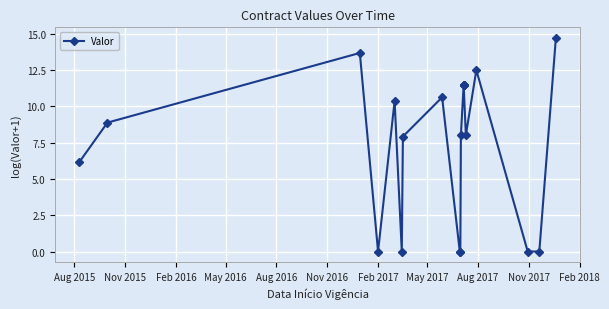

Reading right to left, what are all the values shown in this chart?

14.7	0.0	0.0	12.5	8.0	11.5	11.5	11.5	11.5	8.0	0.0	0.0	10.6	7.9	0.0	10.4	0.0	13.7	8.9	6.2